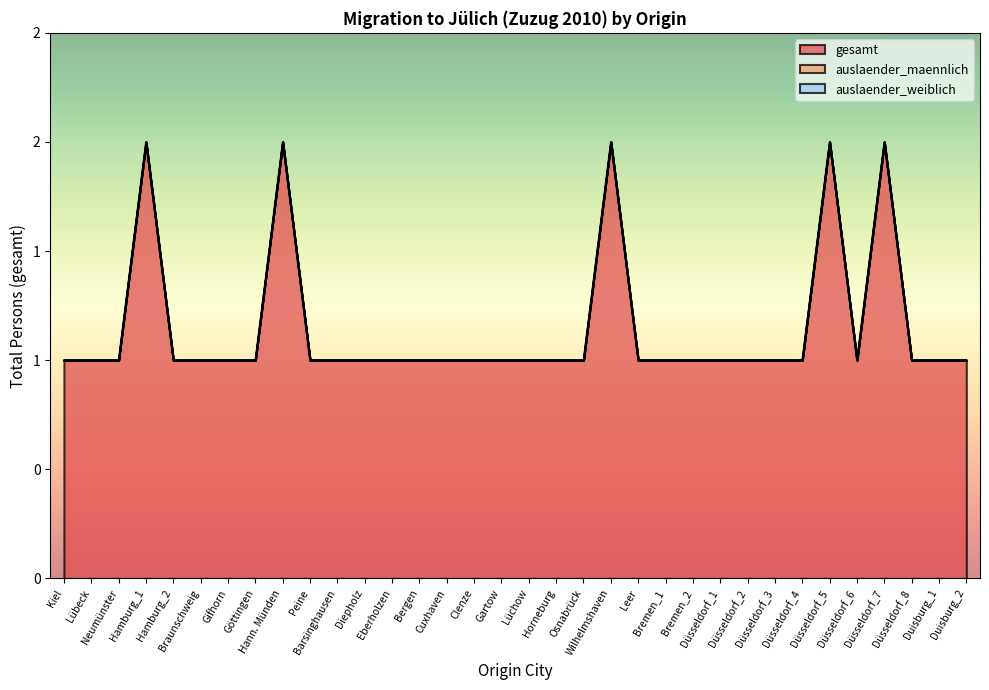

What is the total value across all series at Neumünster?

1